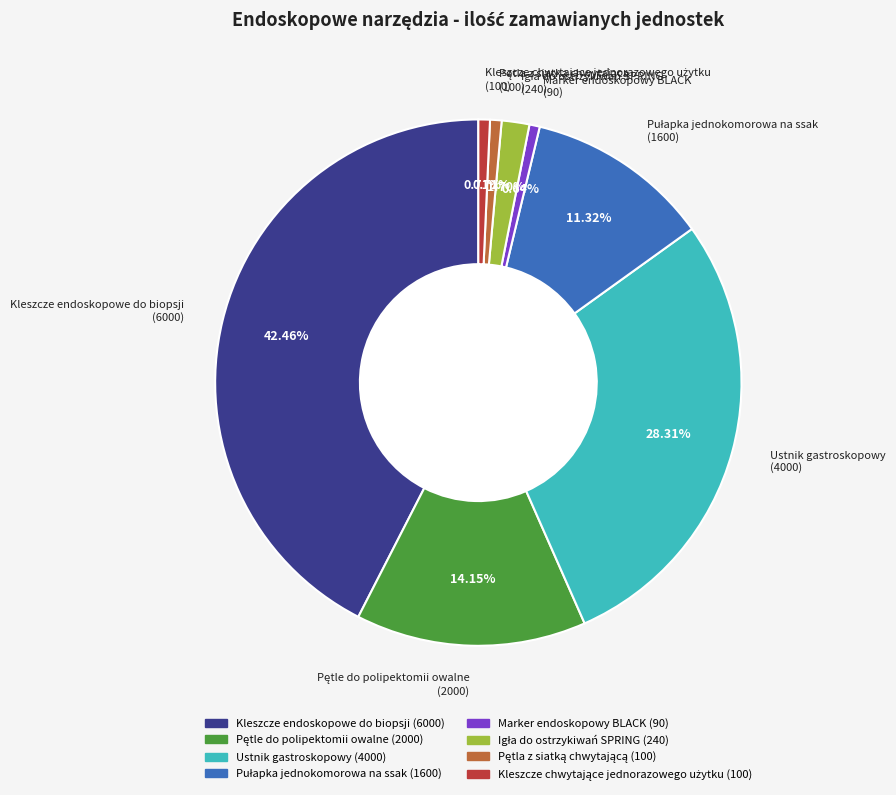

What is the largest slice in the pie chart?

Kleszcze endoskopowe do biopsji